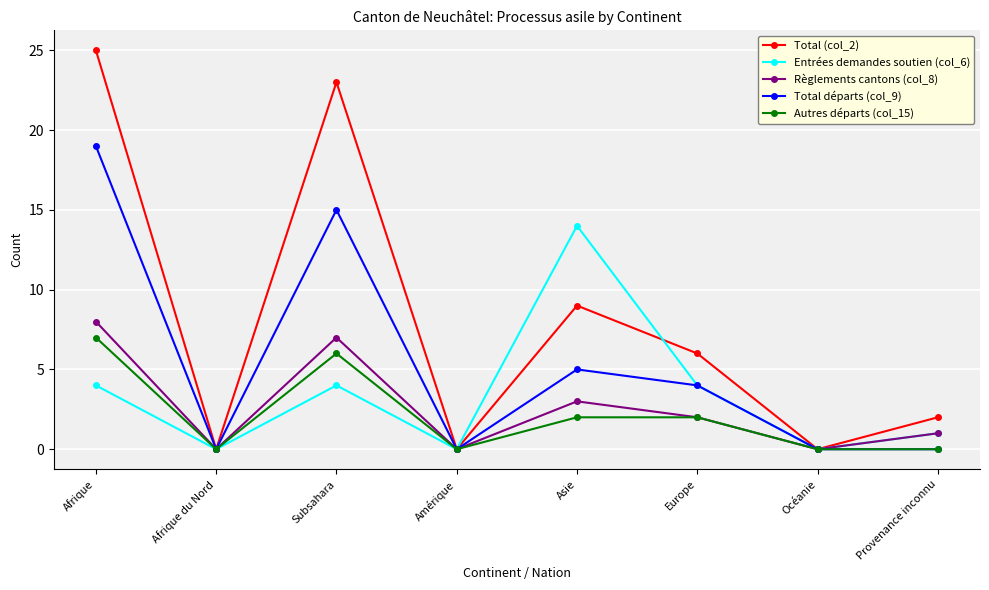

At which category does Total (col_2) reach its first local peak?

Subsahara